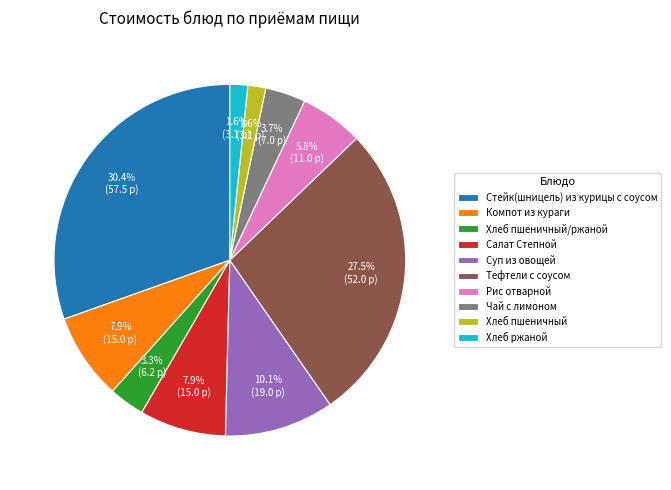

Does Хлеб пшеничный account for over 50% of the chart?

No